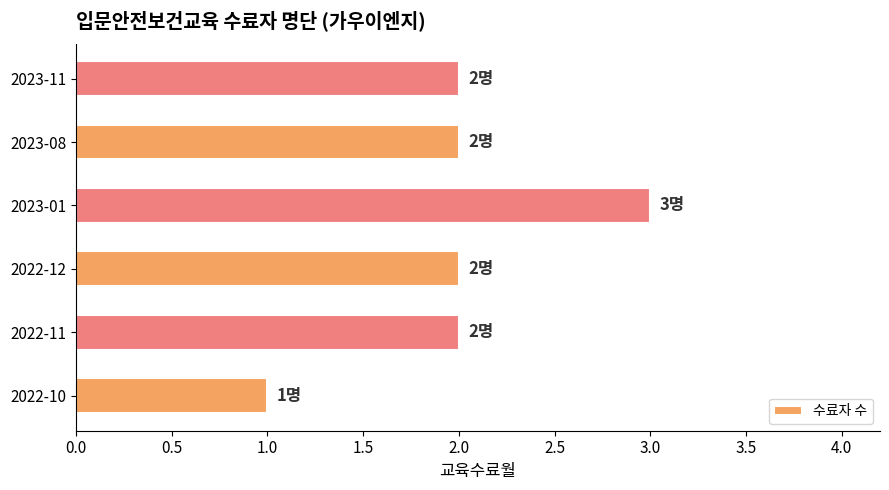

True or false: the data shows 1 at 2022-12.

False